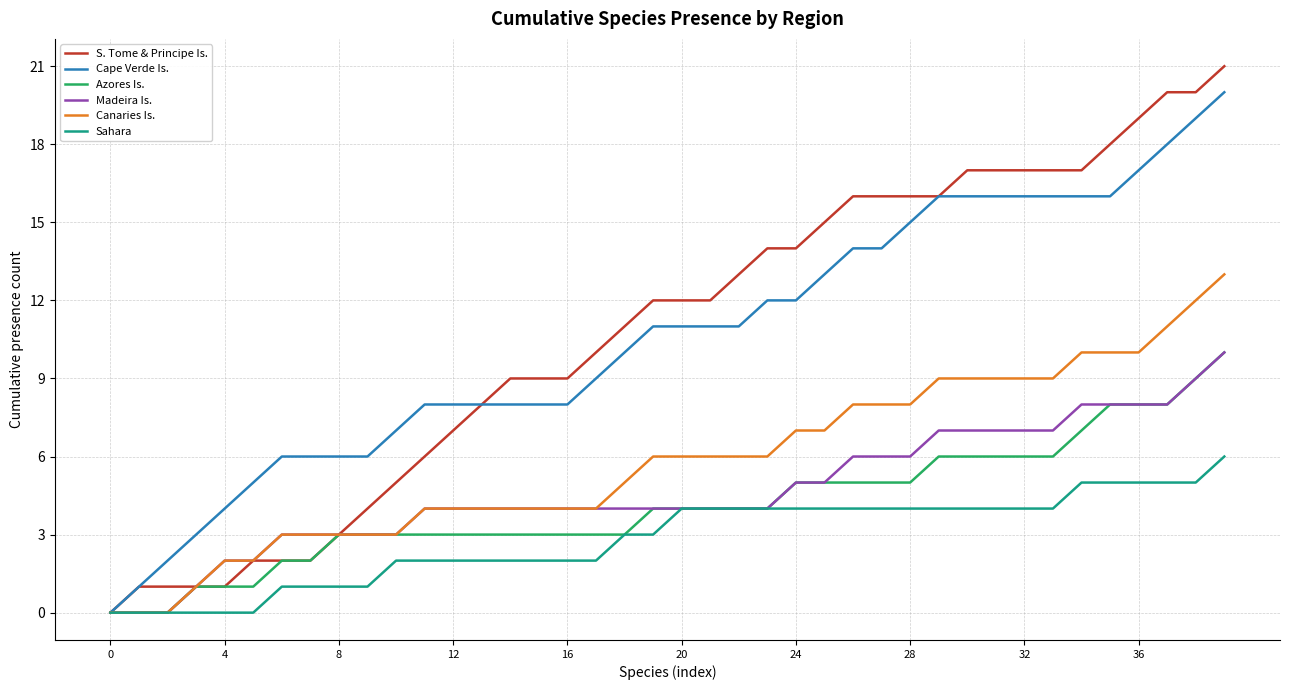

What is the highest value of the Sahara series?

6